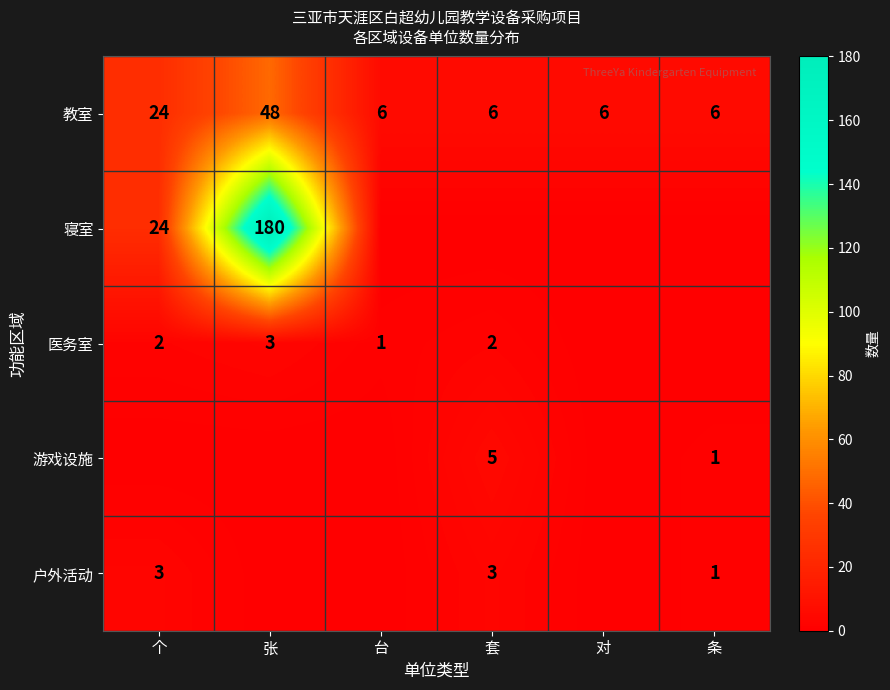

The value of 户外活动 at 条 is 1. True or false?

True